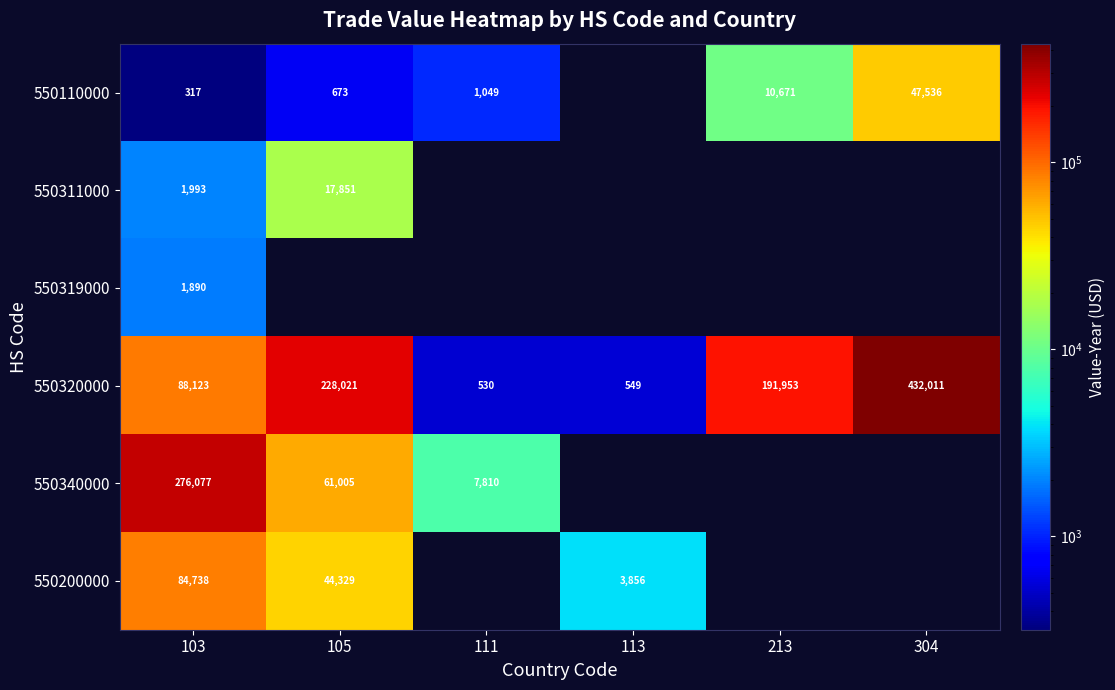

What is the spread (max minus min) of values at 103?

275760